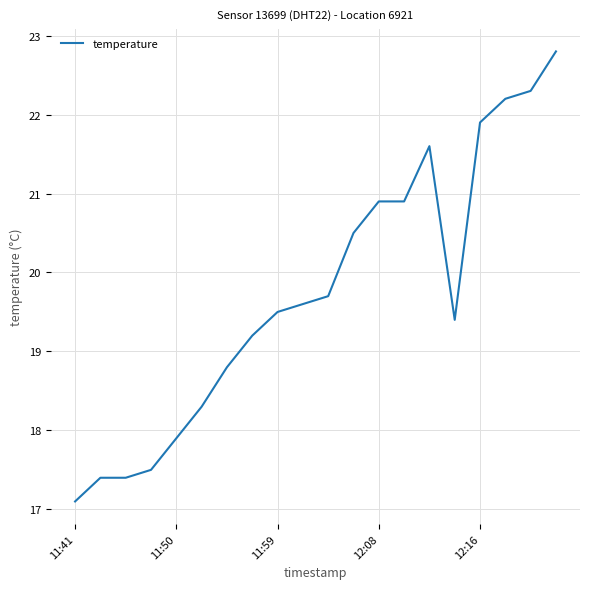

What is the smallest value displayed?

17.1